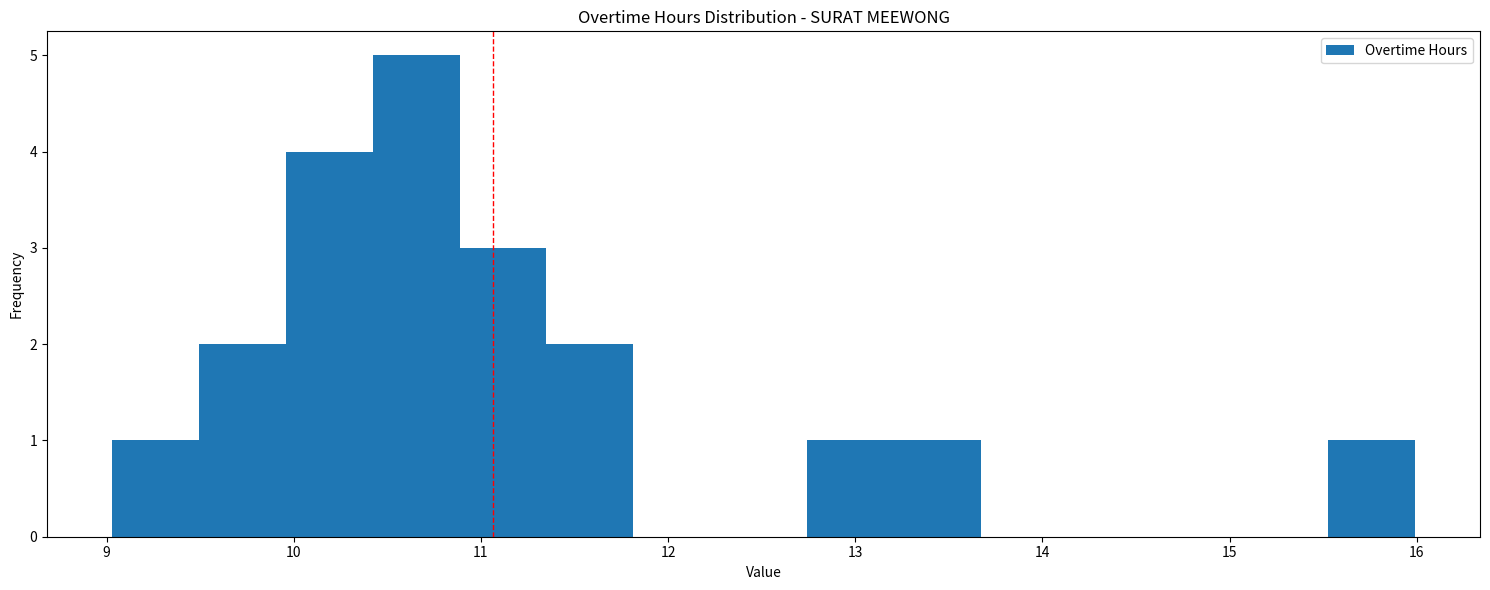

Reading left to right, list every bar in this chart as the range it spans on the x-axis followed by its height. Neither the bar edges nor the heights are printed on the chart, so give them approximately, as read against the axes.

9.0 to 9.5: 1
9.5 to 10.0: 2
10.0 to 10.4: 4
10.4 to 10.9: 5
10.9 to 11.4: 3
11.4 to 11.8: 2
11.8 to 12.3: 0
12.3 to 12.7: 0
12.7 to 13.2: 1
13.2 to 13.7: 1
13.7 to 14.1: 0
14.1 to 14.6: 0
14.6 to 15.1: 0
15.1 to 15.5: 0
15.5 to 16.0: 1